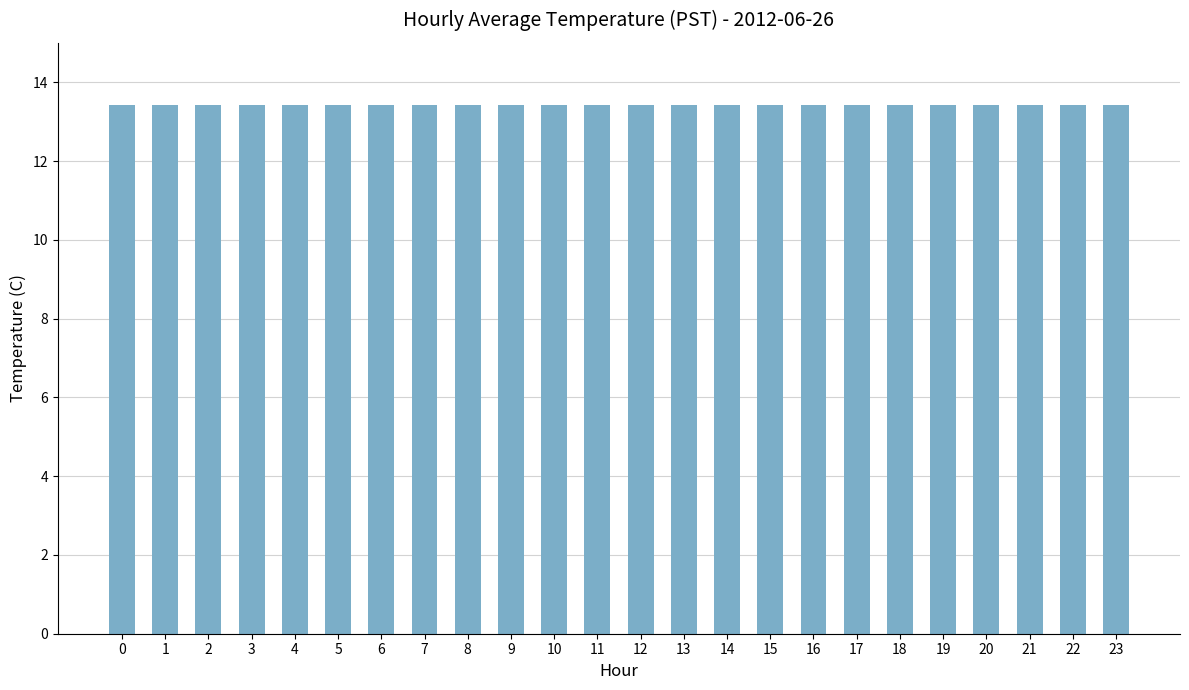

At which category does the chart reach its minimum across all series?

14